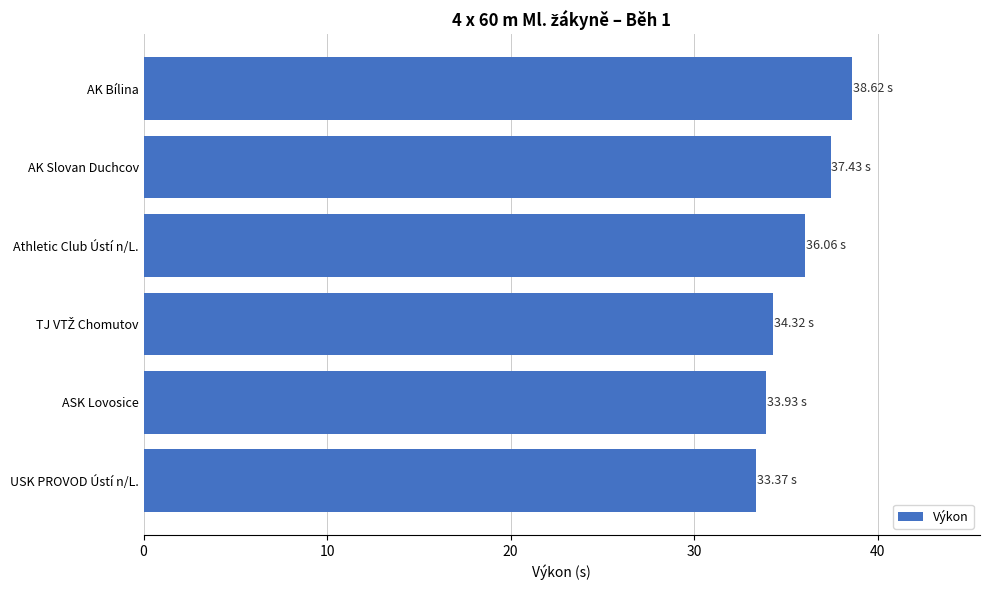

Approximately how many times larger is the value at USK PROVOD Ústí n/L. compared to Athletic Club Ústí n/L.?

0.9